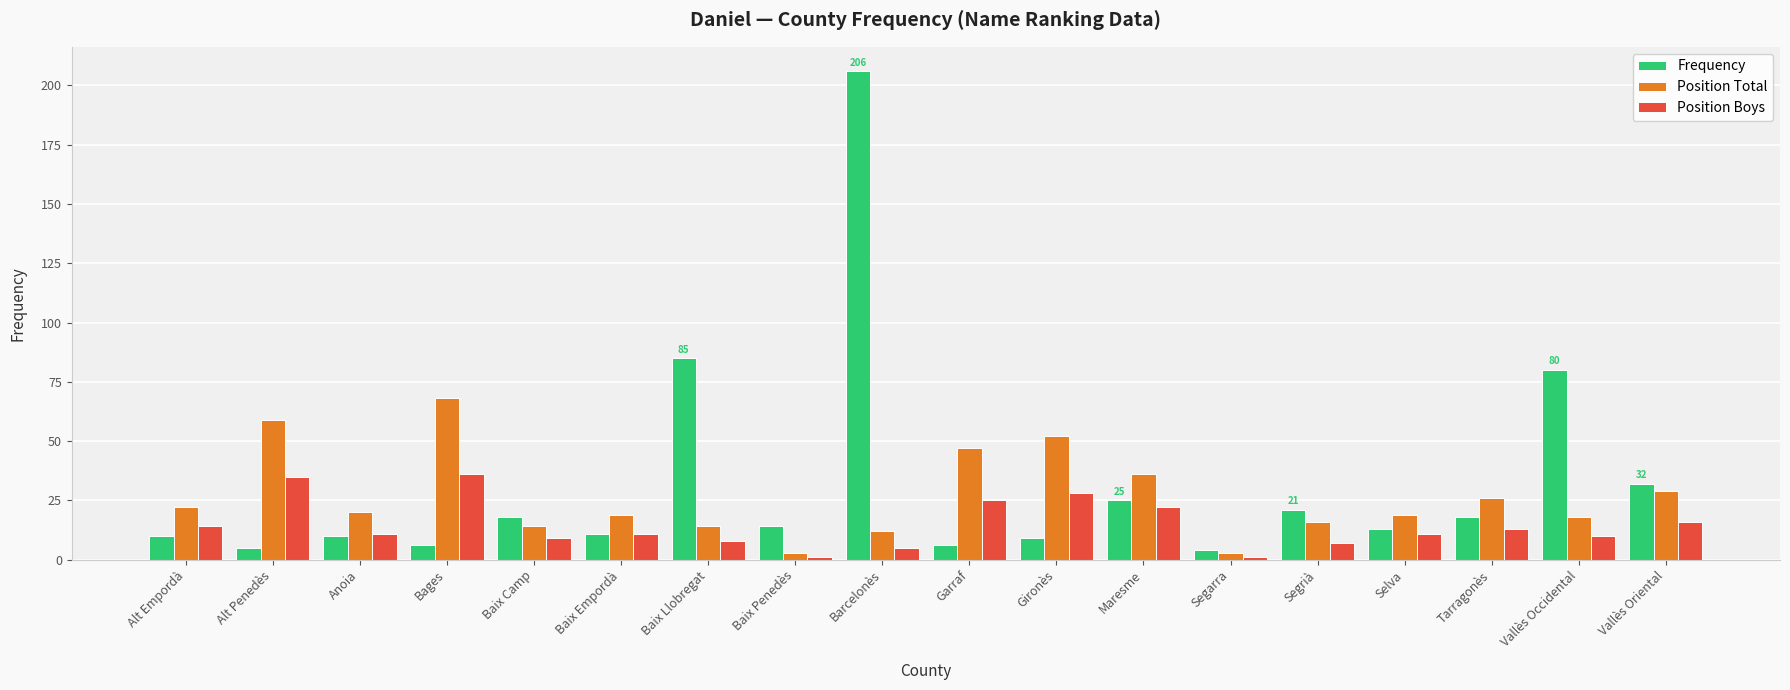

Reading right to left, transcribe all the data shown in this chart.

Frequency: Vallès Oriental=32	Vallès Occidental=80	Tarragonès=18	Selva=13	Segrià=21	Segarra=4	Maresme=25	Gironès=9	Garraf=6	Barcelonès=206	Baix Penedès=14	Baix Llobregat=85	Baix Empordà=11	Baix Camp=18	Bages=6	Anoia=10	Alt Penedès=5	Alt Empordà=10
Position Total: Vallès Oriental=29	Vallès Occidental=18	Tarragonès=26	Selva=19	Segrià=16	Segarra=3	Maresme=36	Gironès=52	Garraf=47	Barcelonès=12	Baix Penedès=3	Baix Llobregat=14	Baix Empordà=19	Baix Camp=14	Bages=68	Anoia=20	Alt Penedès=59	Alt Empordà=22
Position Boys: Vallès Oriental=16	Vallès Occidental=10	Tarragonès=13	Selva=11	Segrià=7	Segarra=1	Maresme=22	Gironès=28	Garraf=25	Barcelonès=5	Baix Penedès=1	Baix Llobregat=8	Baix Empordà=11	Baix Camp=9	Bages=36	Anoia=11	Alt Penedès=35	Alt Empordà=14